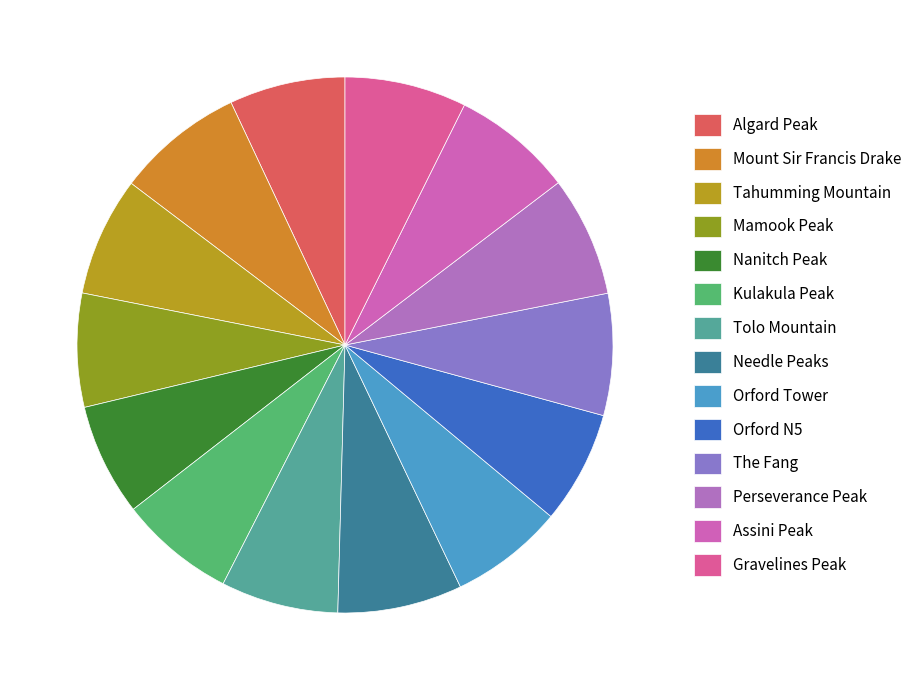

Is there any slice that represents more than half of the pie?

No